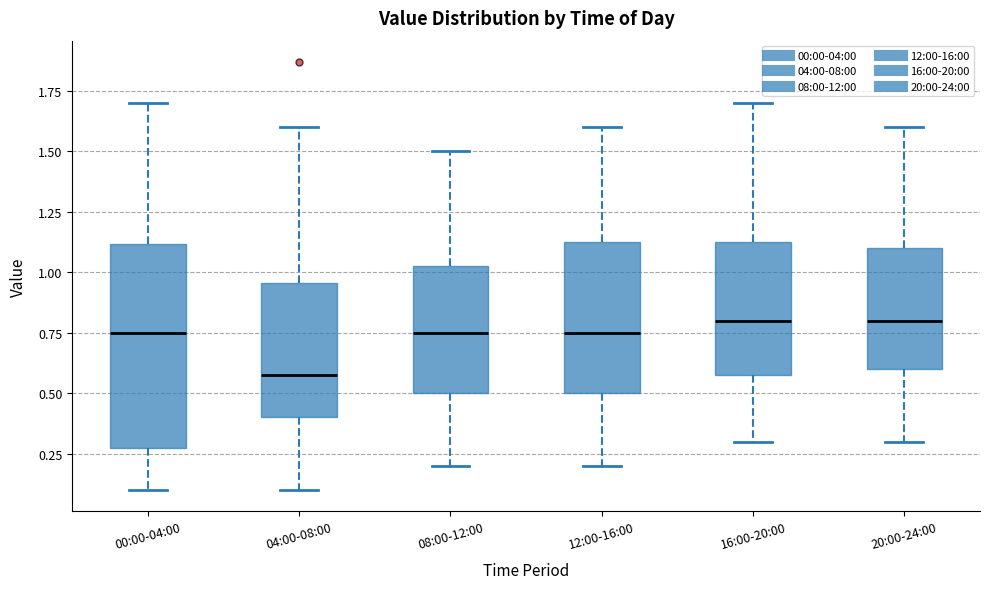

Reading left to right, transcribe this box plot: for each box, give where its median line is, the range the box spans, and where its two whiskers end, as read against the y-axis. The values are not printed on the chart, so give them approximately, as read against the axis.

00:00-04:00: median 0.75, box 0.30 to 1.10, whiskers 0.10 to 1.70
04:00-08:00: median 0.60, box 0.40 to 0.95, whiskers 0.10 to 1.60
08:00-12:00: median 0.75, box 0.50 to 1.05, whiskers 0.20 to 1.50
12:00-16:00: median 0.75, box 0.50 to 1.15, whiskers 0.20 to 1.60
16:00-20:00: median 0.80, box 0.60 to 1.15, whiskers 0.30 to 1.70
20:00-24:00: median 0.80, box 0.60 to 1.10, whiskers 0.30 to 1.60